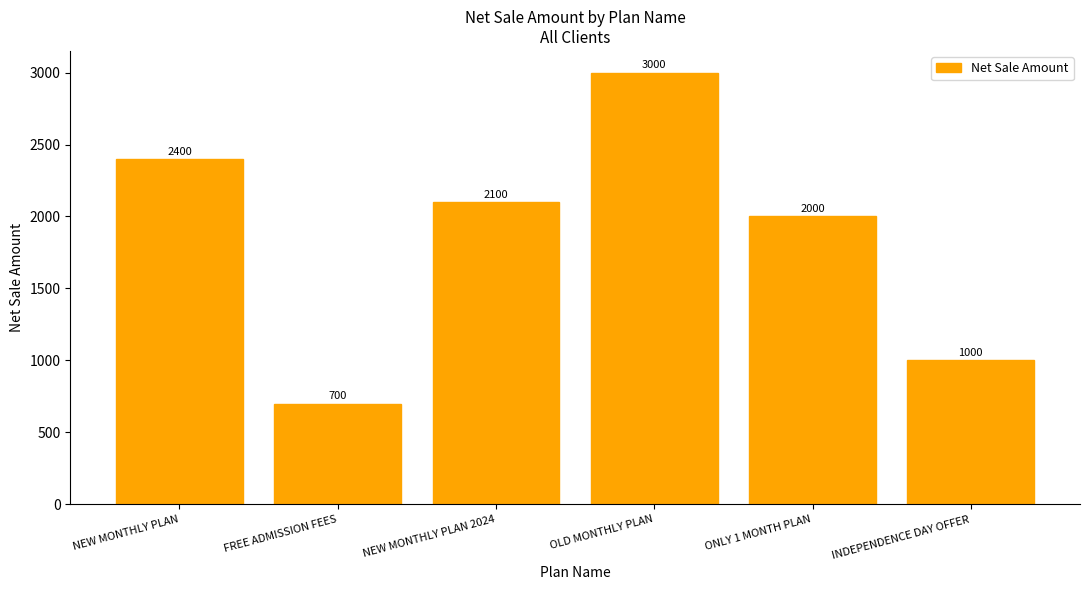

What is the sum of all values?

11200